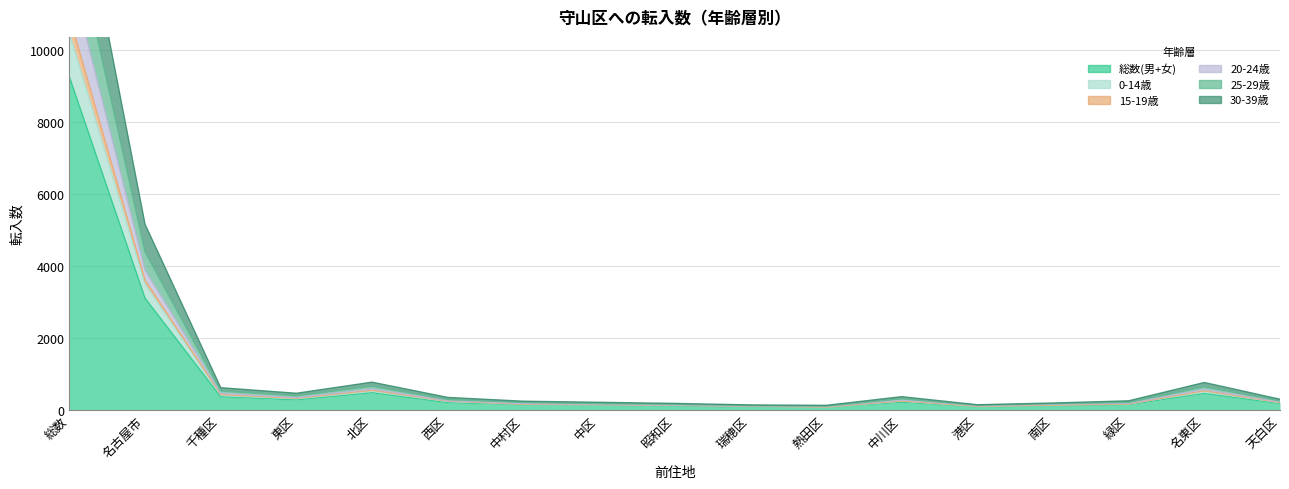

Is the value of 総数(男+女) at 緑区 greater than the value of 15-19歳 at 西区?

No